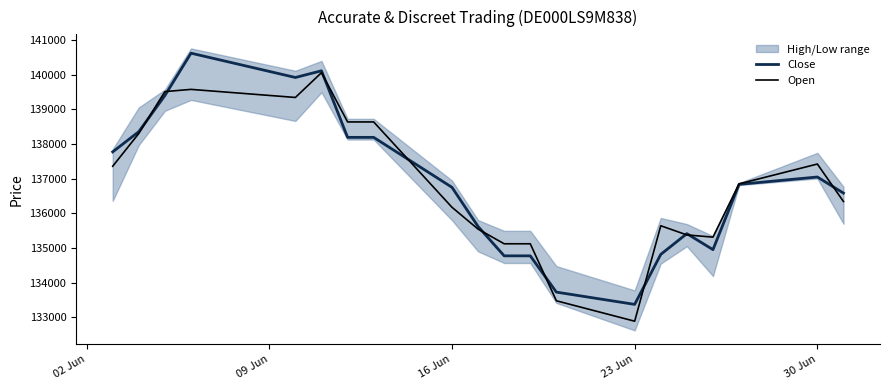

What is the maximum value shown in the chart?

140615